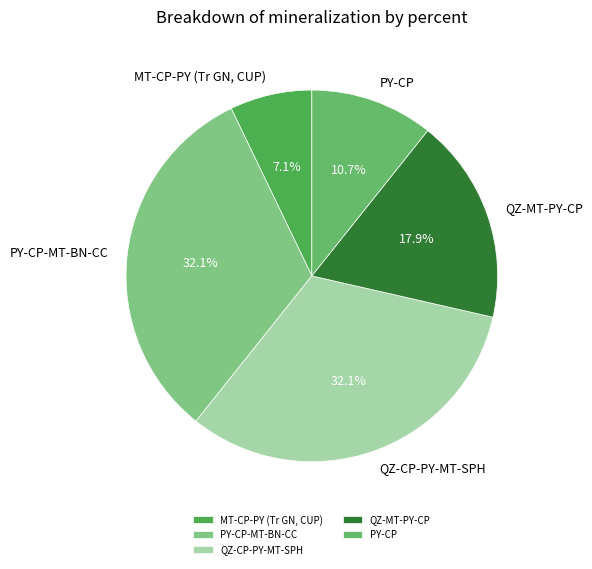

Combined, do MT-CP-PY (Tr GN, CUP) and QZ-MT-PY-CP account for over 50%?

No